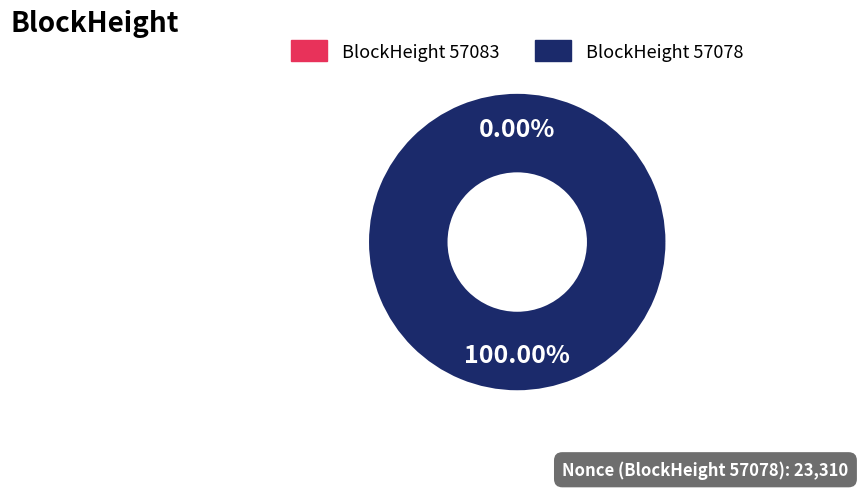

Count the number of slices in the pie.

2